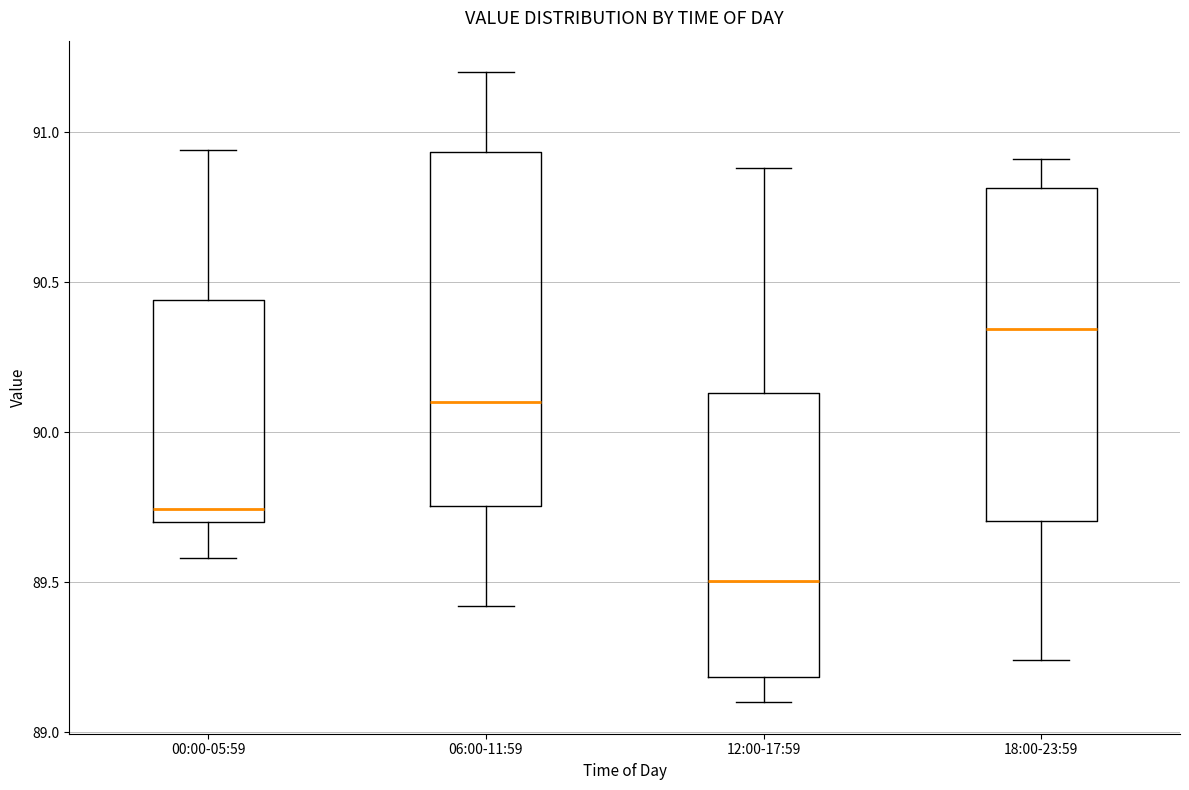

Where is the upper edge of the box for 00:00-05:59 on the y-axis? The values are not printed on the chart, so give them approximately, as read against the axis.

90.45